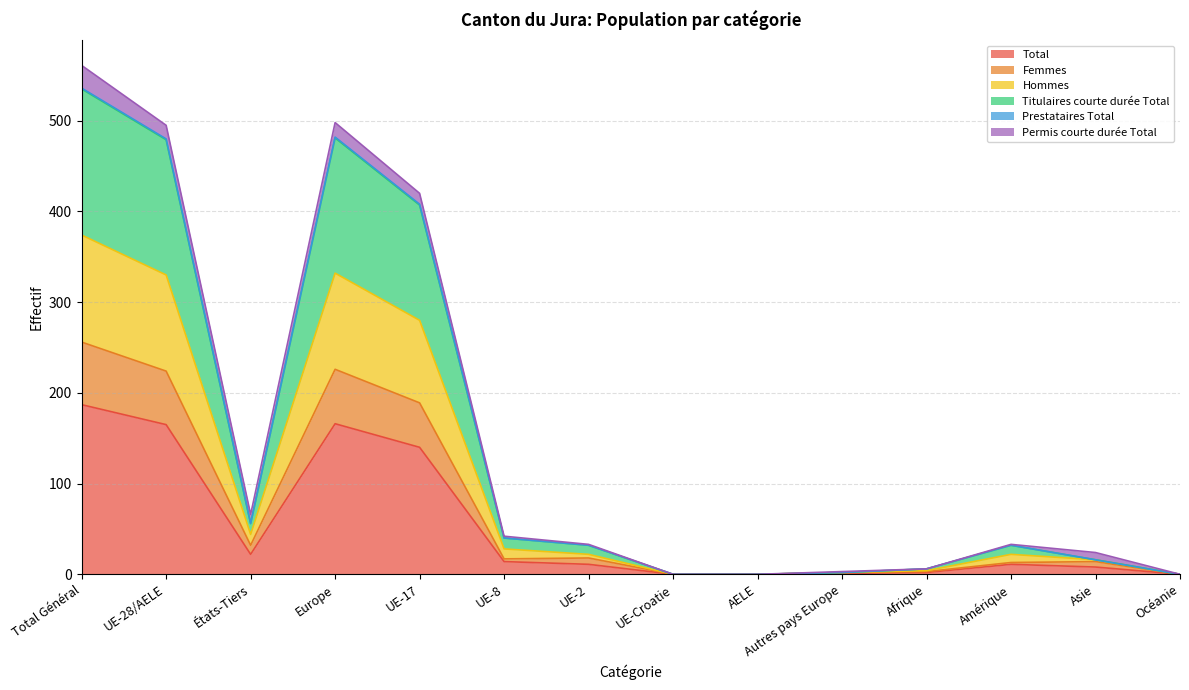

At which label does Total reach its peak?

Total Général